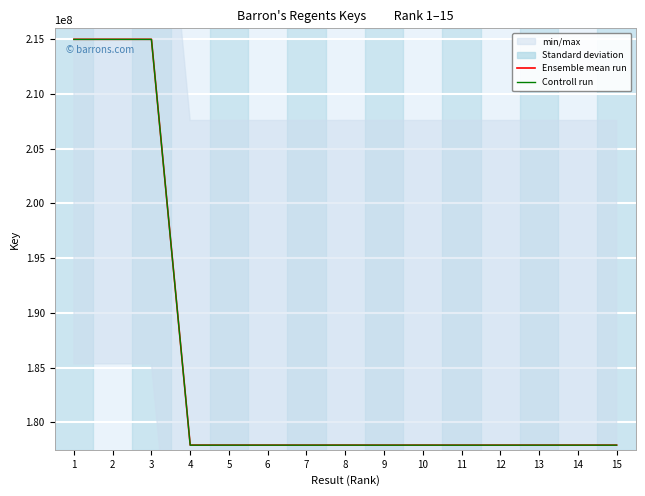

How many data points in Ensemble mean run are above 177930389?

7